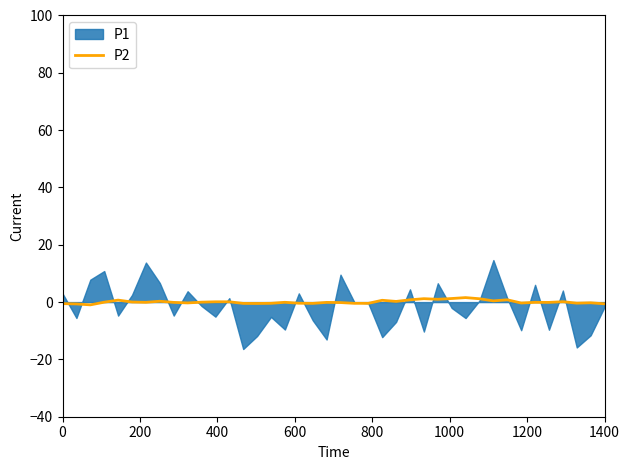

Is it true that P2 equals -0.5 at 0?

True